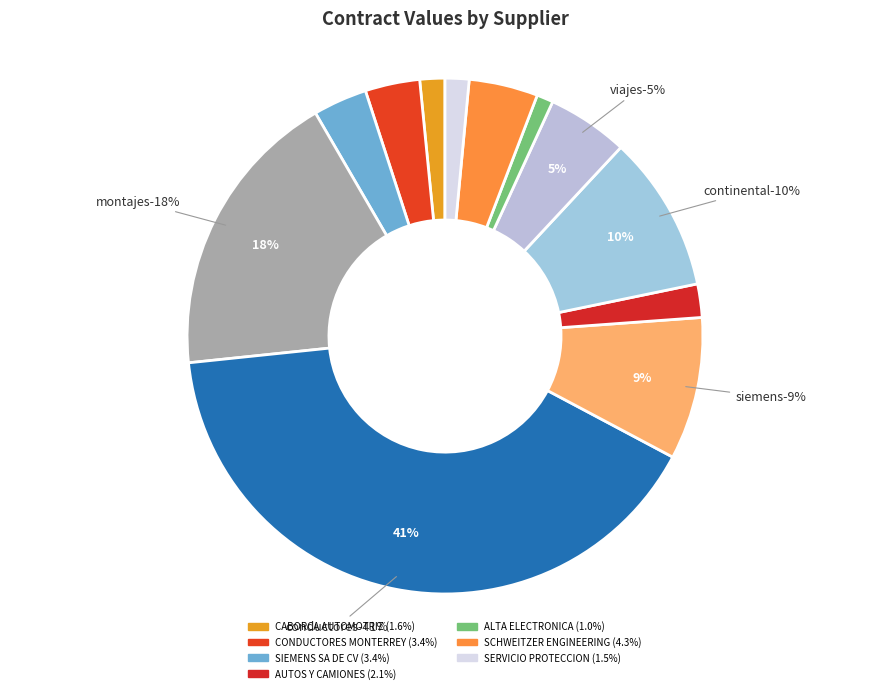

To the nearest percent, what is the combined percentage of SCHWEITZER ENGINEERING and VIAJES TUTULI?

9%